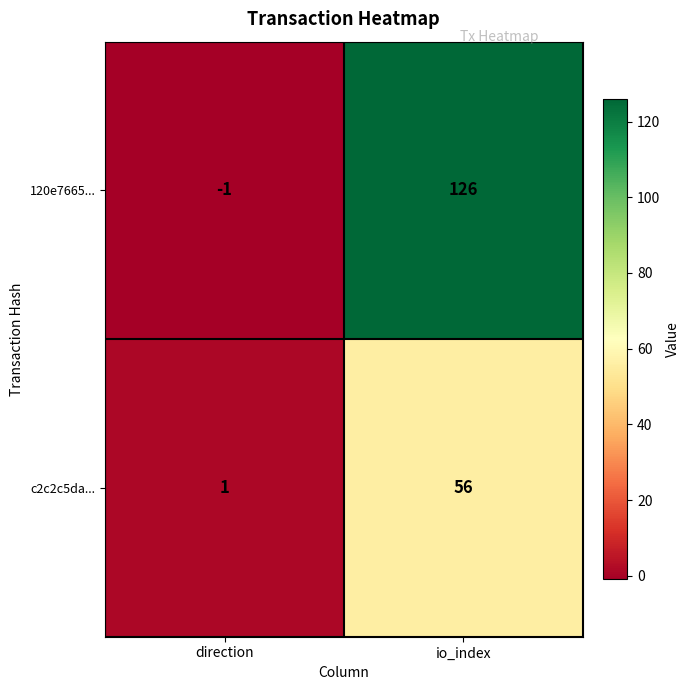

Which label corresponds to the smallest value in the chart?

direction